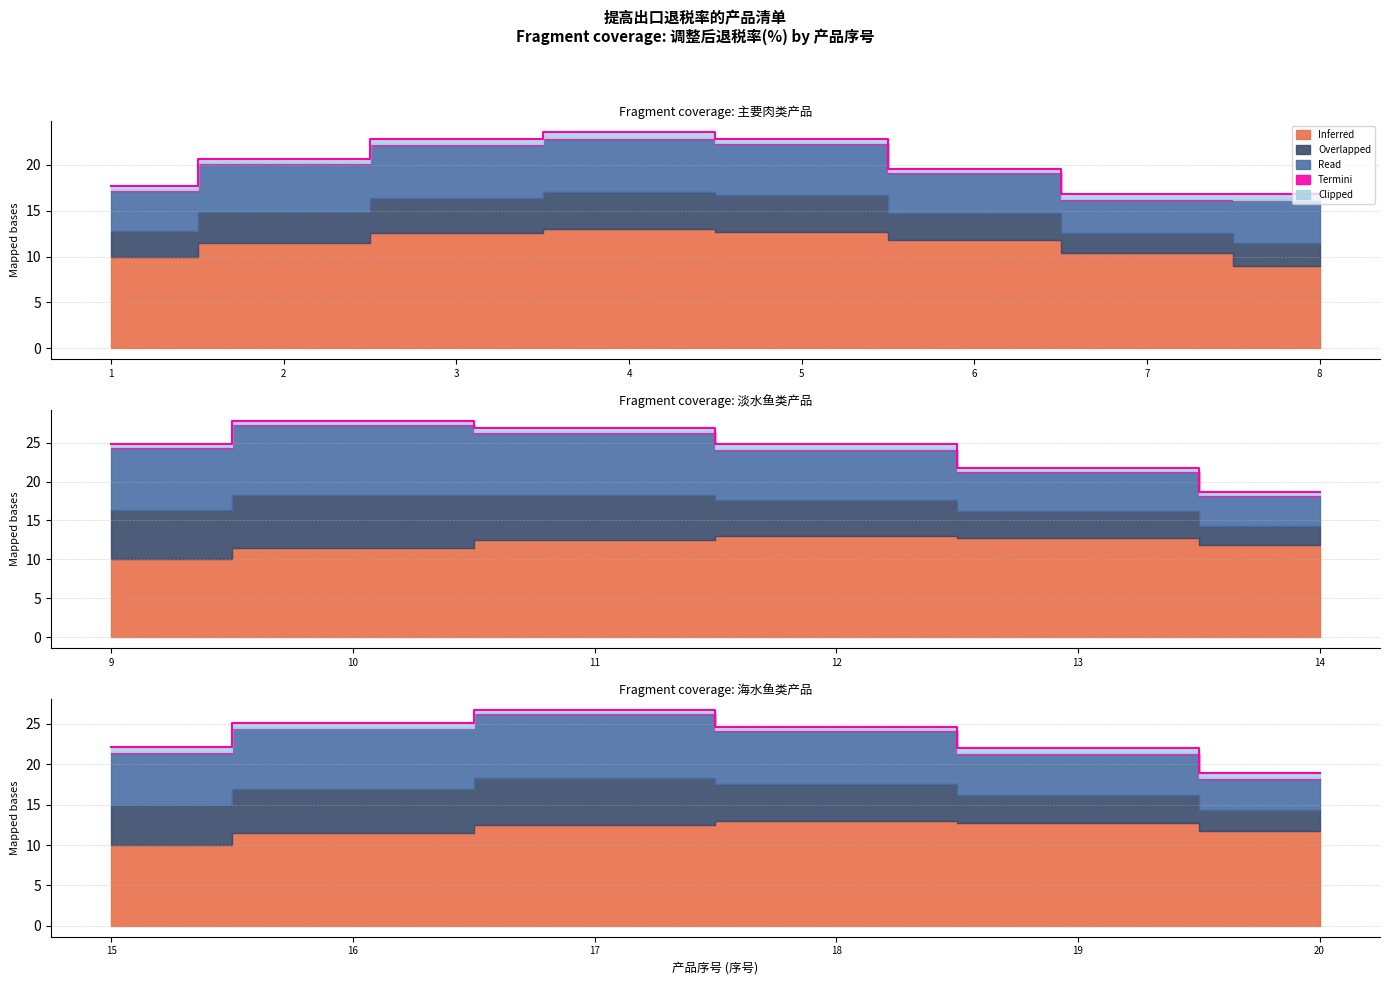

At how many categories does at least one series exceed 6?

20